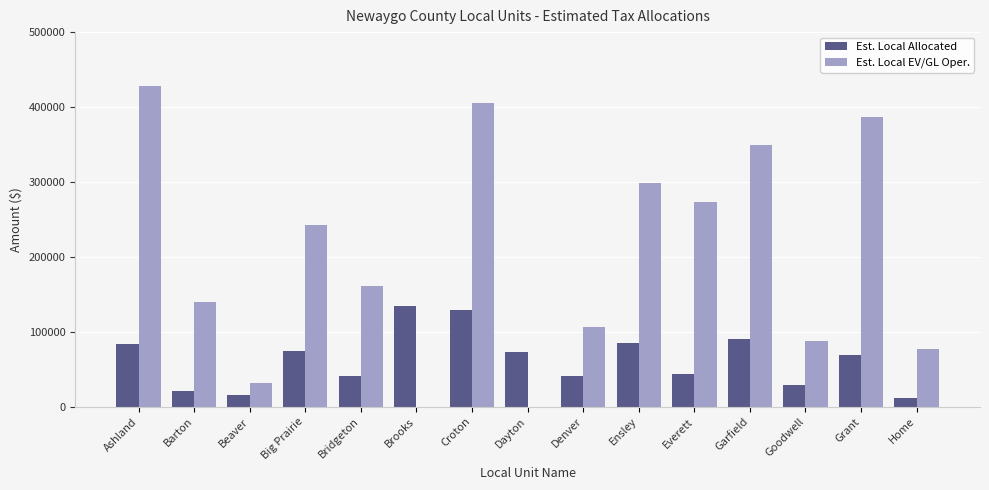

Which series changed the most between Croton and Everett?

Est. Local EV/GL Oper.